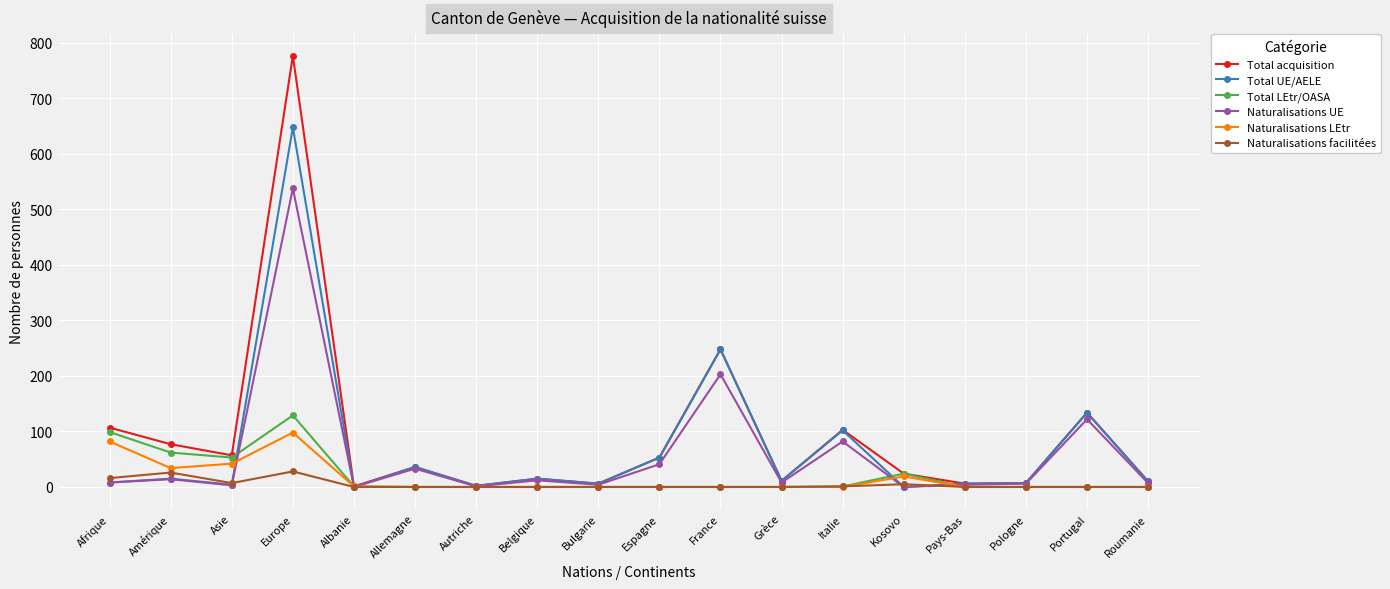

Where is Naturalisations UE nearest to the value 269?

France